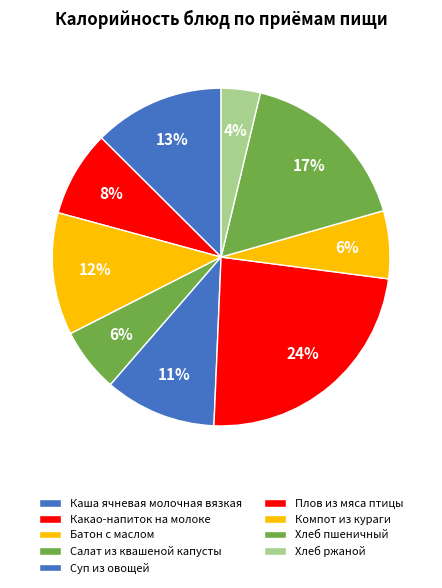

What percentage do Суп из овощей and Какао-напиток на молоке together represent?

18.9%